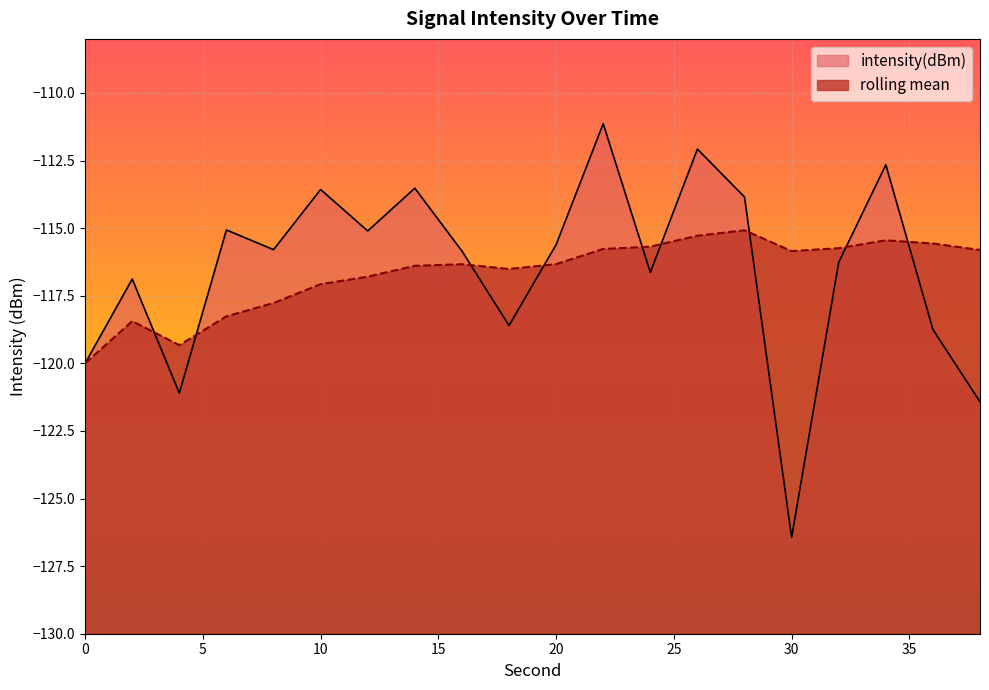

True or false: rolling_mean has more than 2 interior local peaks.

True